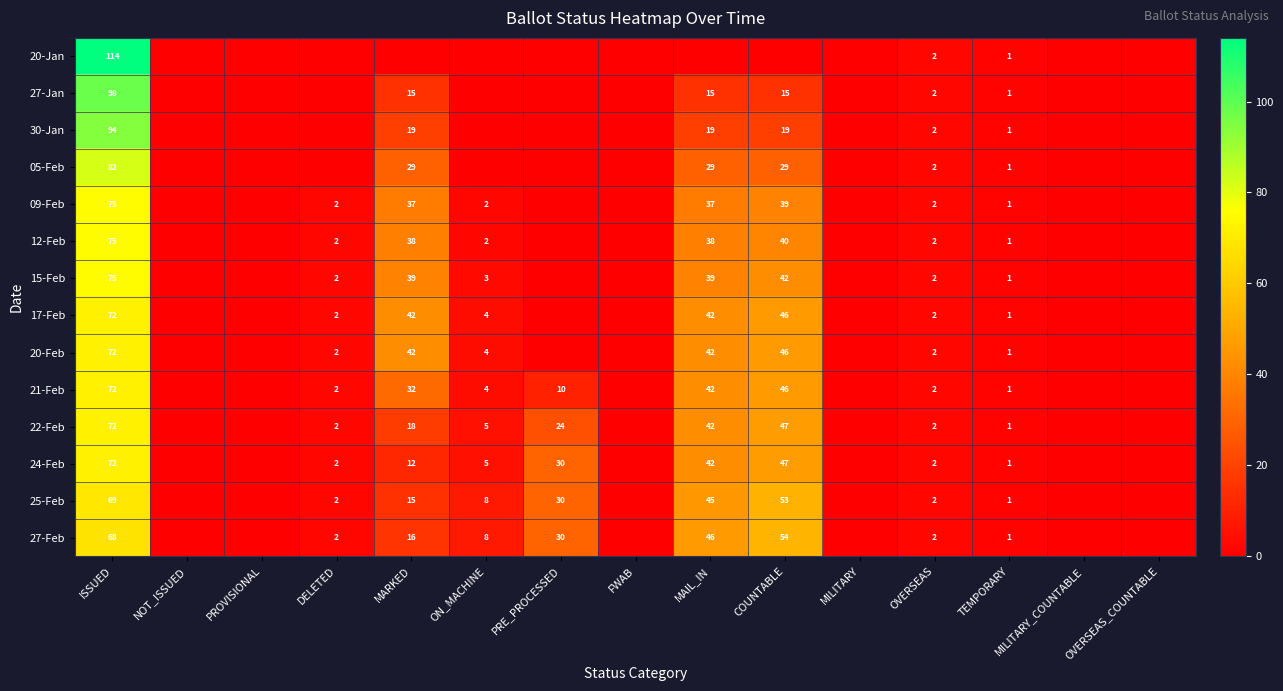

What is the difference between the 20-Feb values at ON_MACHINE and COUNTABLE?

42